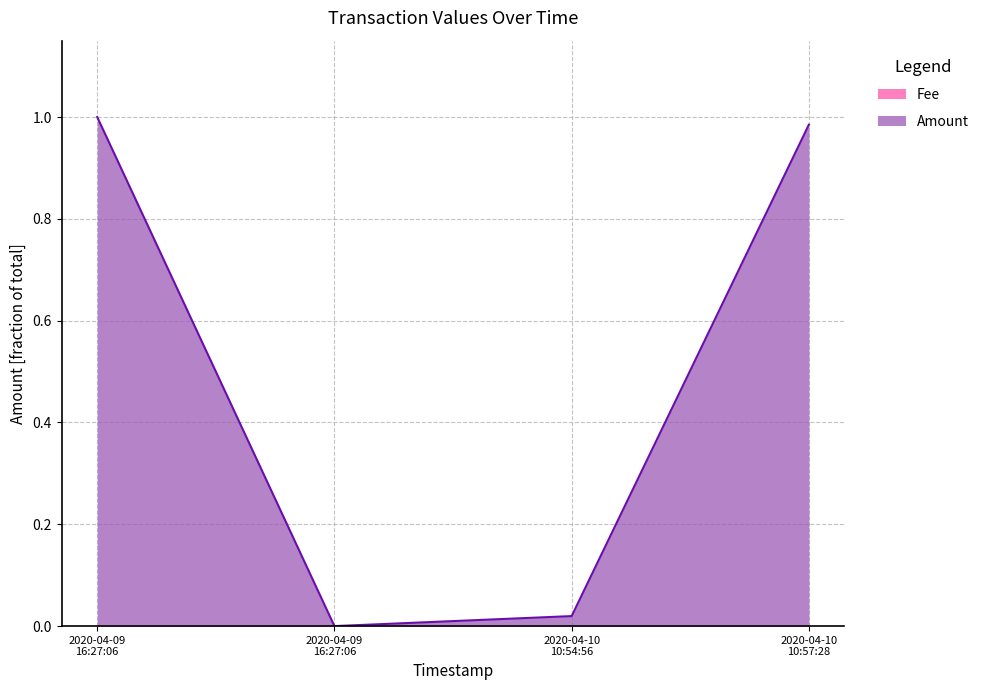

What is the label of the 4th point from the right?

2020-04-09 16:27:06